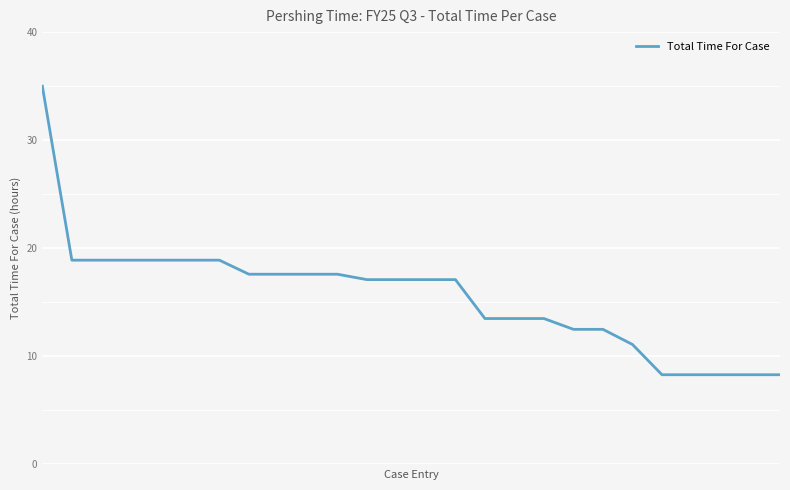

How many lines are shown in the chart?

1